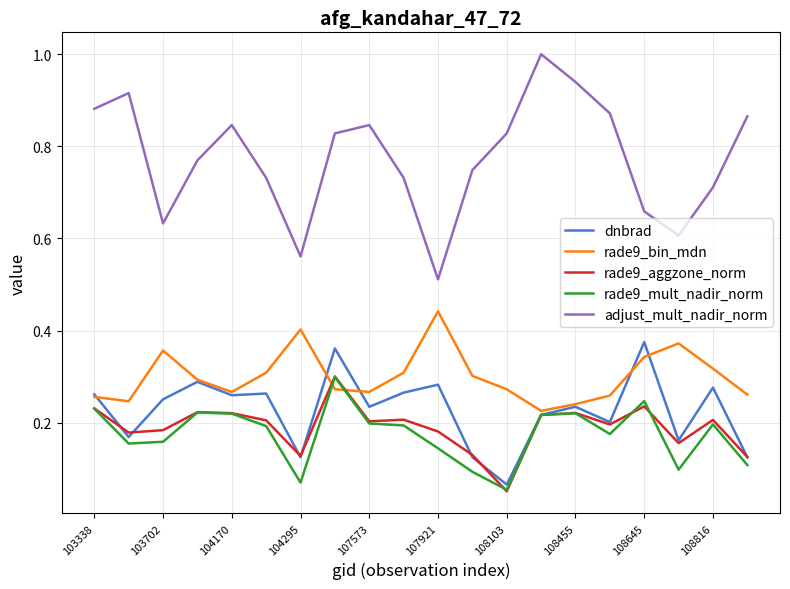

Which series has the widest spread of values?

adjust_mult_nadir_norm